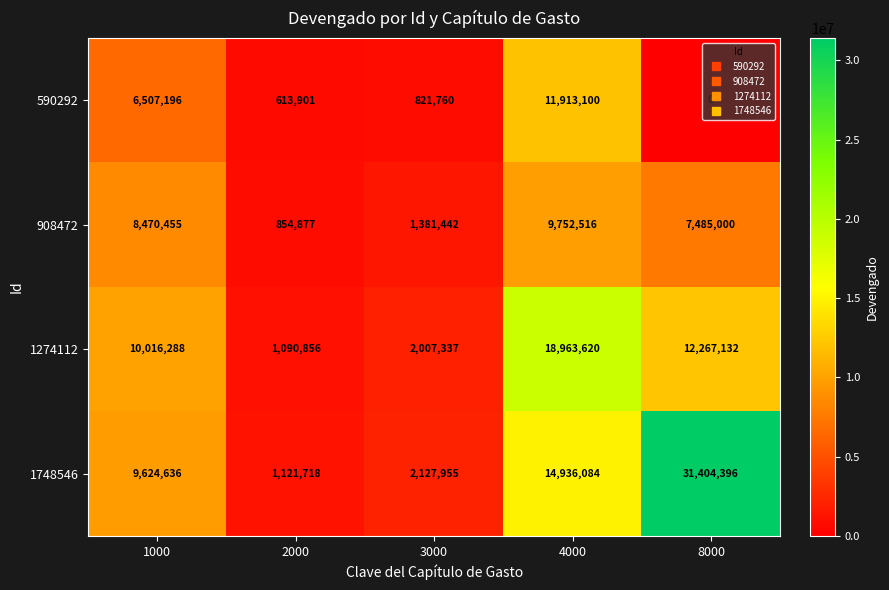

Between 2000 and 4000, which series saw the biggest shift?

1274112